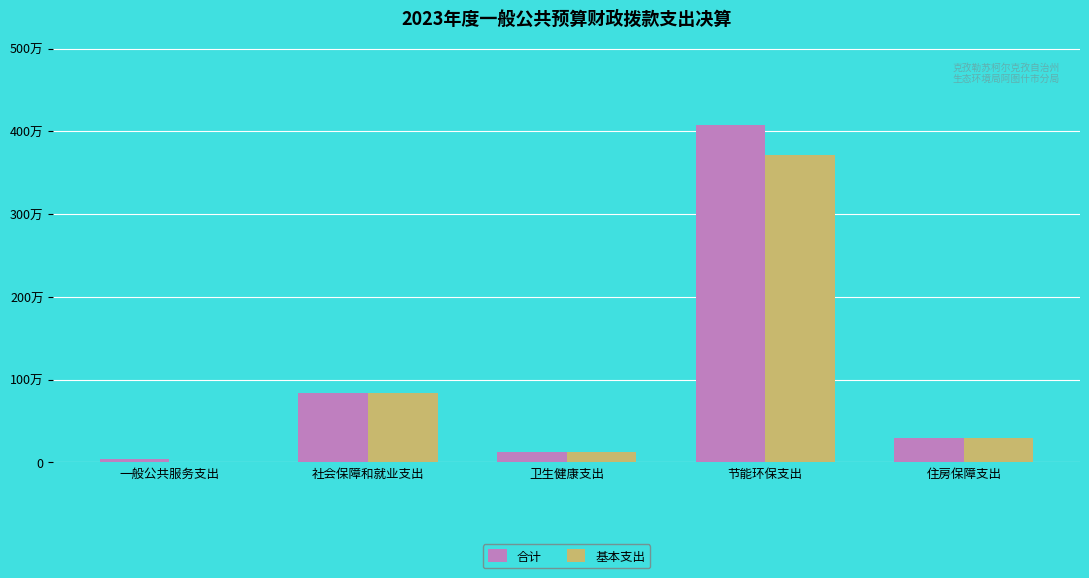

Reading right to left, transcribe all the data shown in this chart.

合计: 29.4	407.4	13.0	84.2	3.8
基本支出: 29.4	371.4	13.0	84.2	0.0